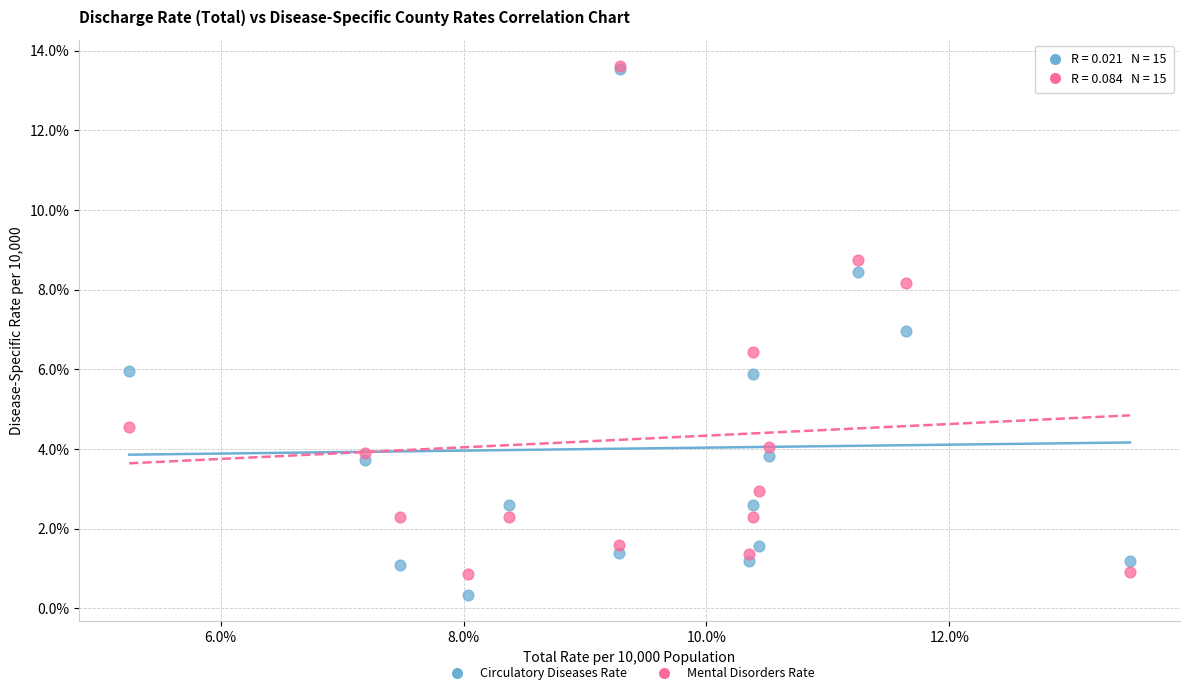

Which series reaches the minimum Y coordinate?

Circulatory Diseases Rate